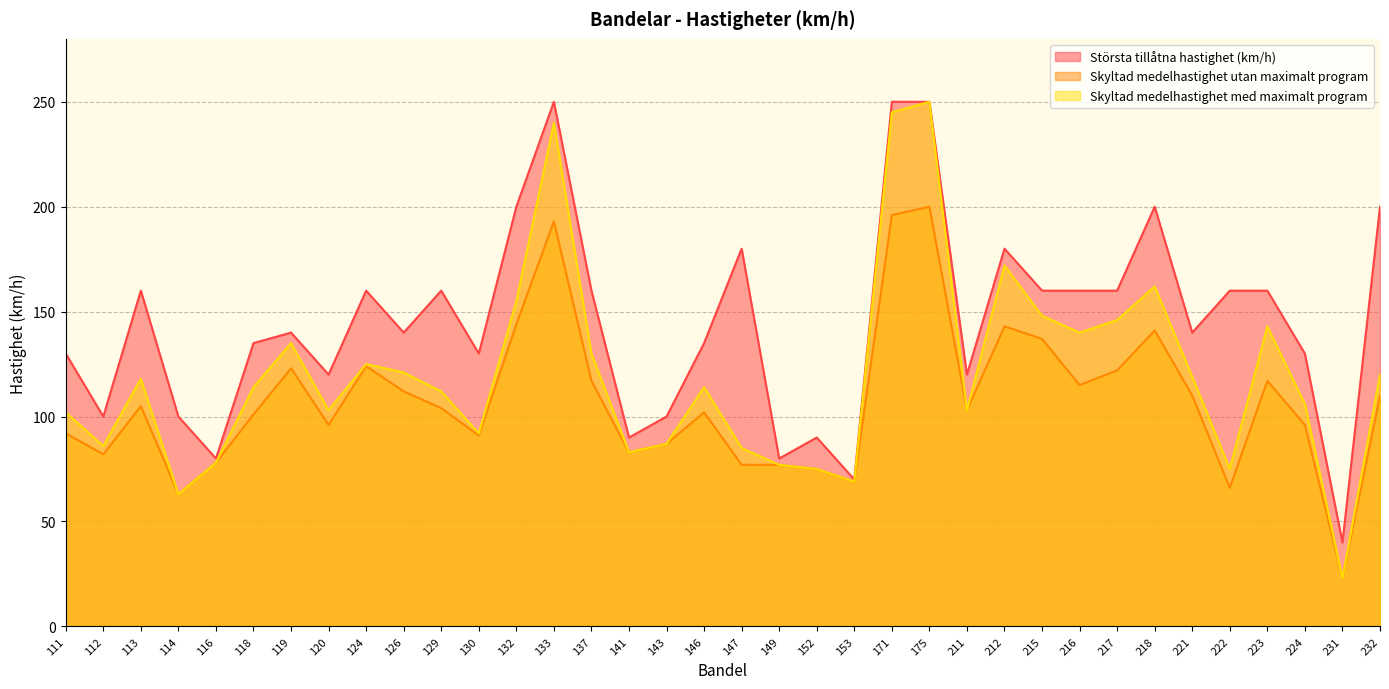

Which label corresponds to the largest value in the chart?

133